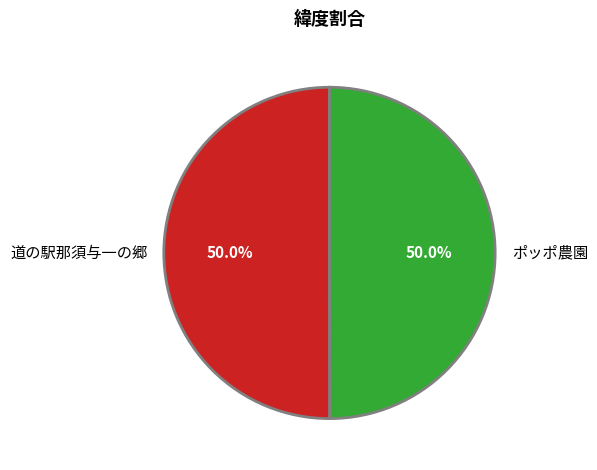

How much of the chart is everything except 道の駅那須与一の郷?

50.0%